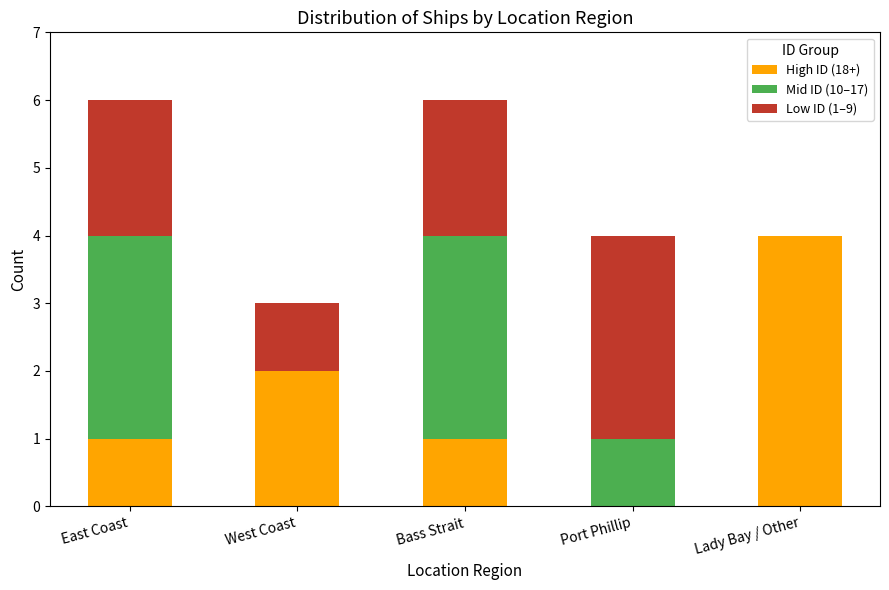

What is the sum of all High ID (18+) values?

8